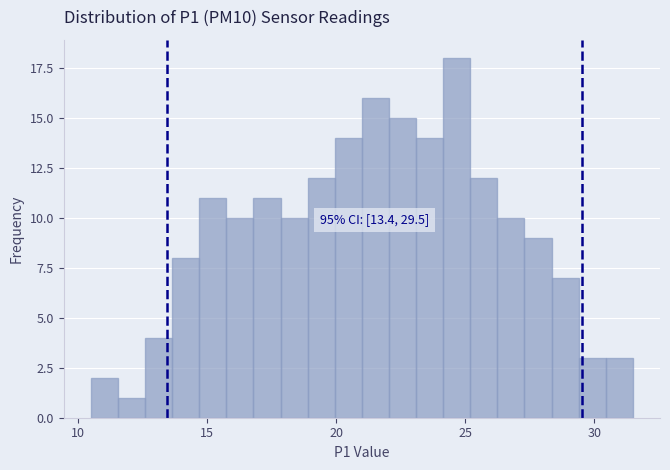

Around what value on the x-axis is the tallest bar? Give the approximate position of its centre, as read against the axis.

24.5